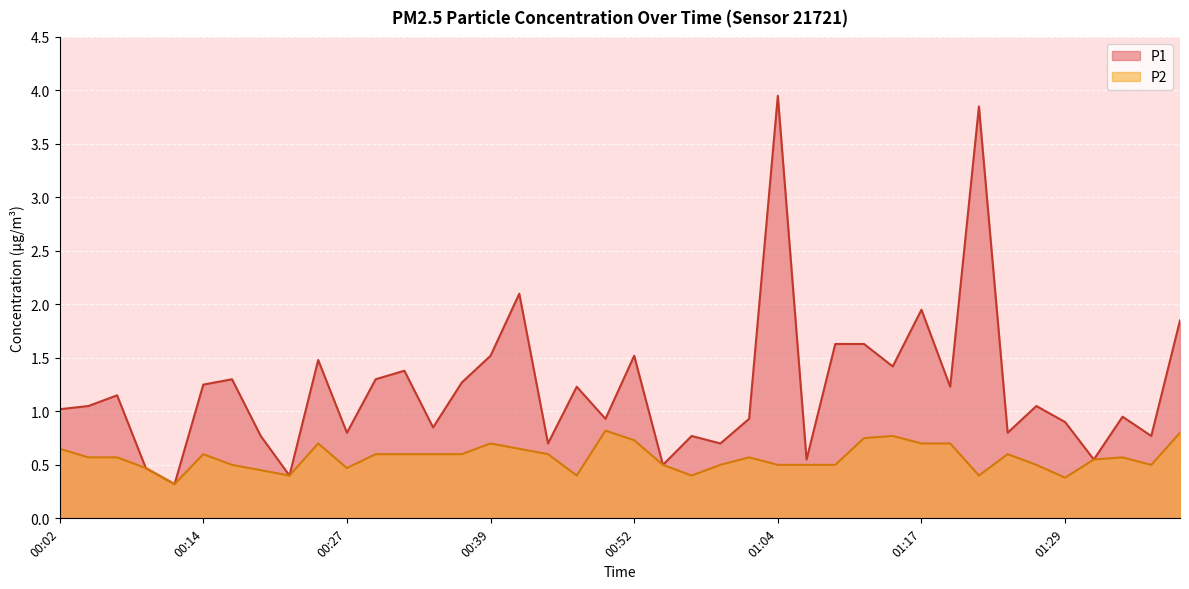

What is the average value of the P2 series?

0.6